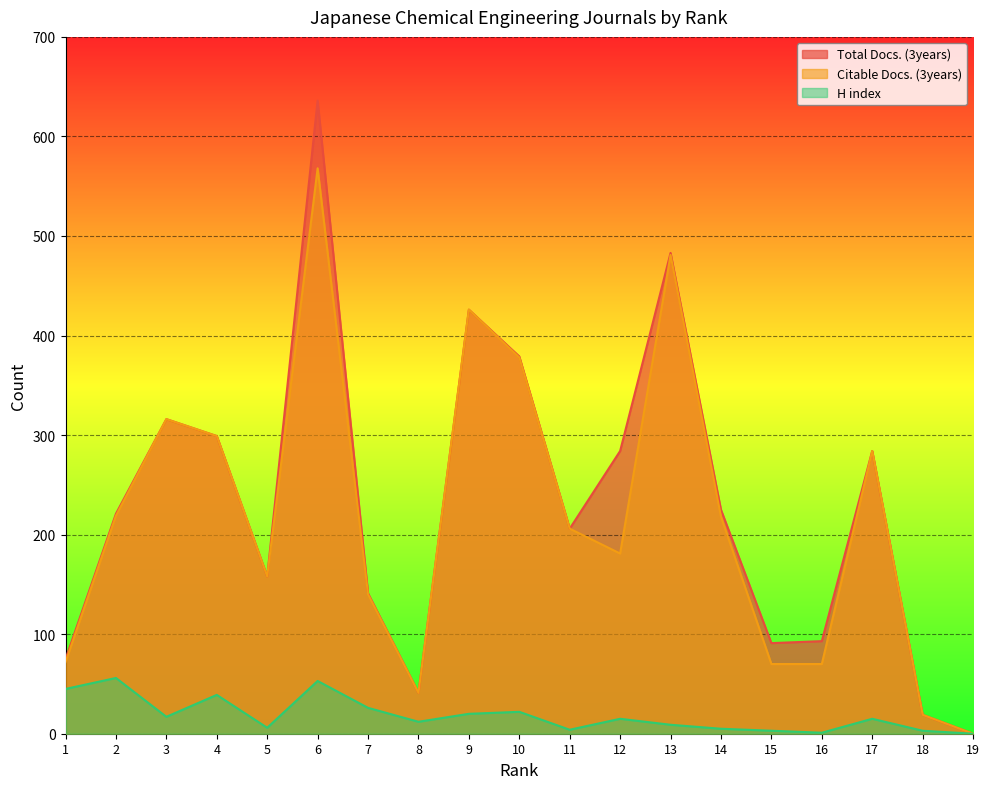

True or false: Total Docs. (3years) and Citable Docs. (3years) cross at least once.

False